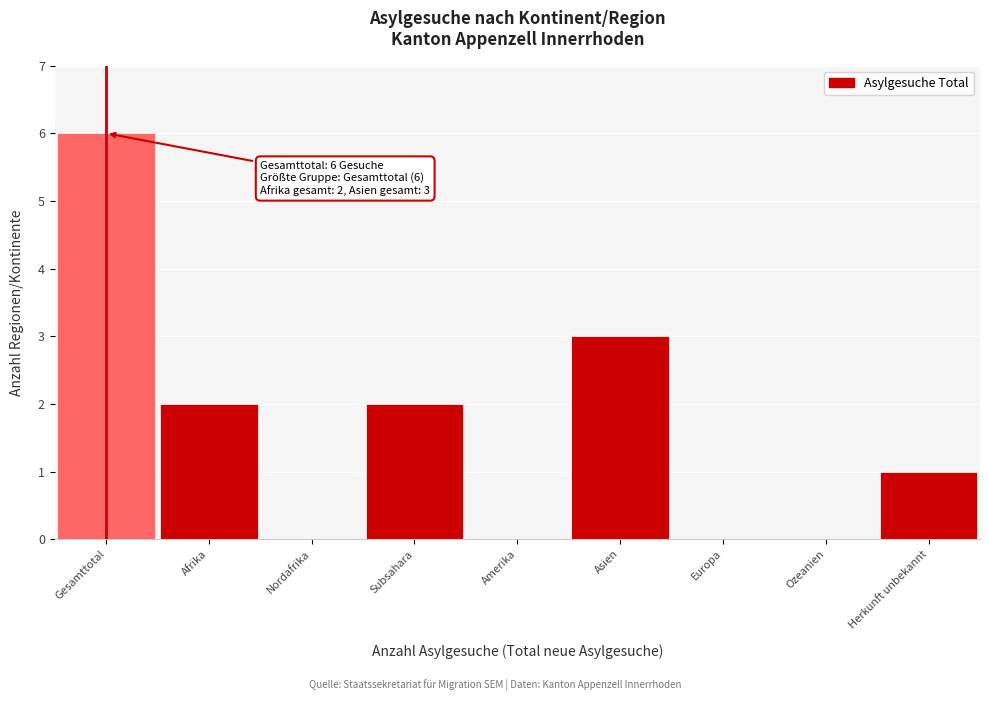

Reading right to left, extract all data points from this chart.

Herkunft unbekannt=1	Ozeanien=0	Europa=0	Asien=3	Amerika=0	Subsahara=2	Nordafrika=0	Afrika=2	Gesamttotal=6